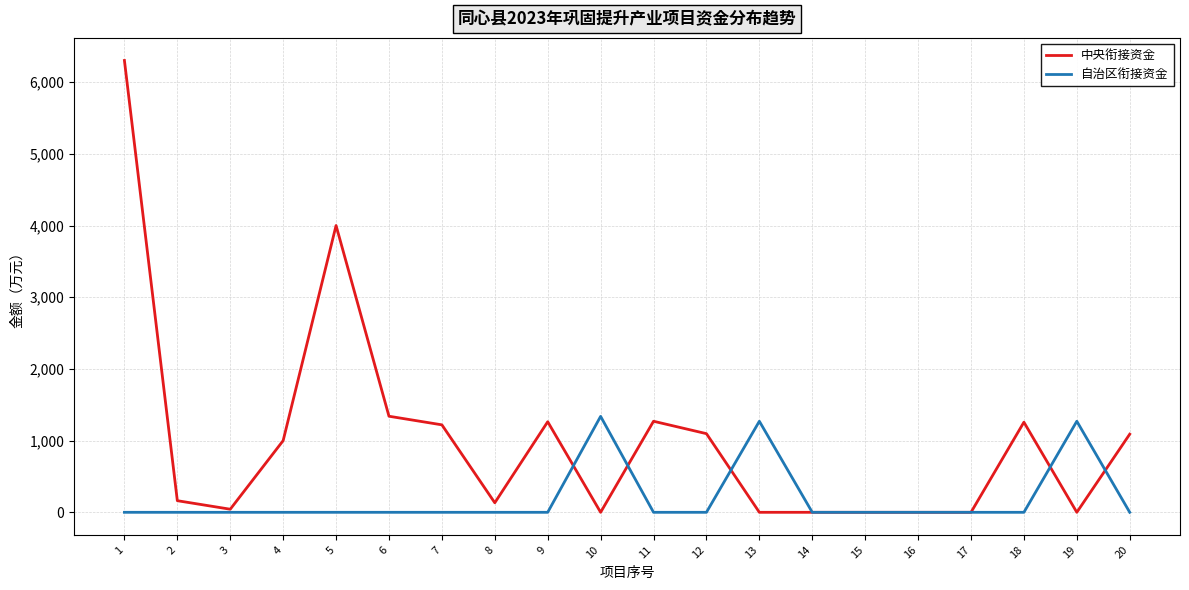

What is the spread (max minus min) of values at 3?

43